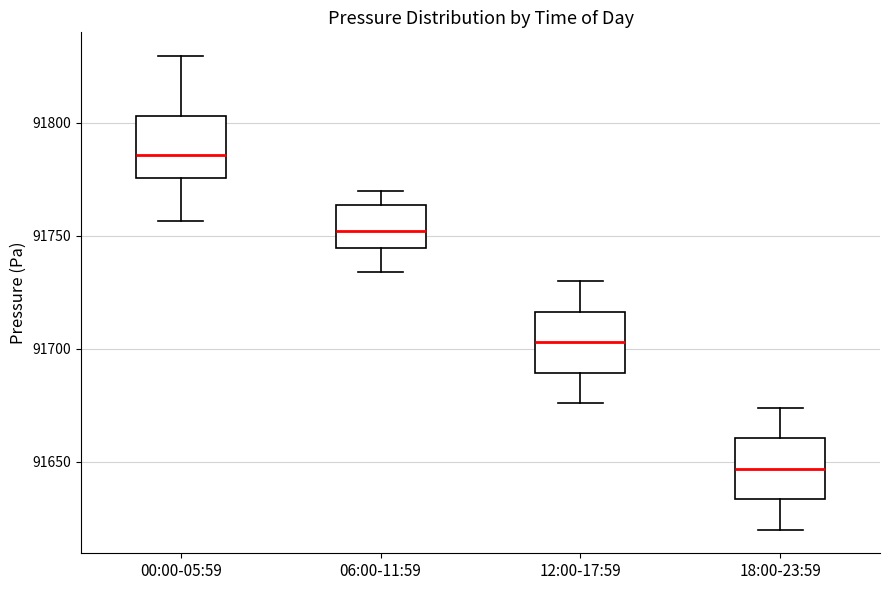

Where does the lower whisker of the box for 00:00-05:59 end on the y-axis? The values are not printed on the chart, so give them approximately, as read against the axis.

91755